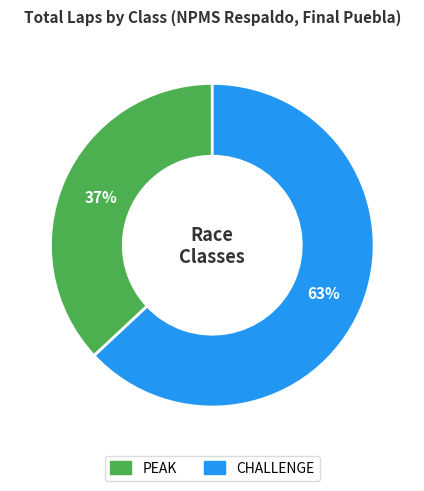

Do CHALLENGE and PEAK together represent more than half of the pie?

Yes